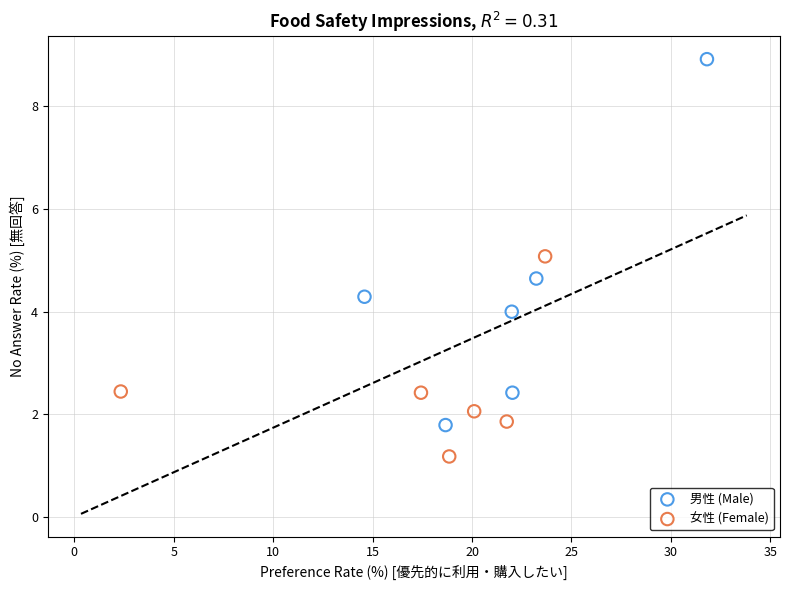

Which series has the widest spread of Y values?

男性 (Male)